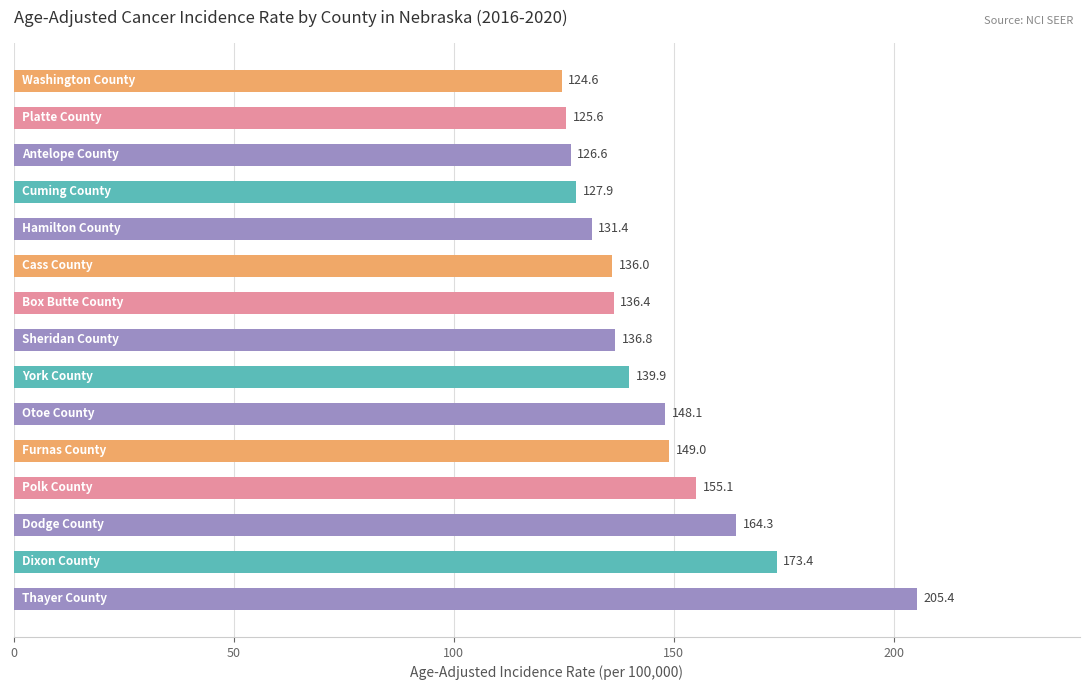

Reading top to bottom, extract all data points from this chart.

124.6	125.6	126.6	127.9	131.4	136.0	136.4	136.8	139.9	148.1	149.0	155.1	164.3	173.4	205.4